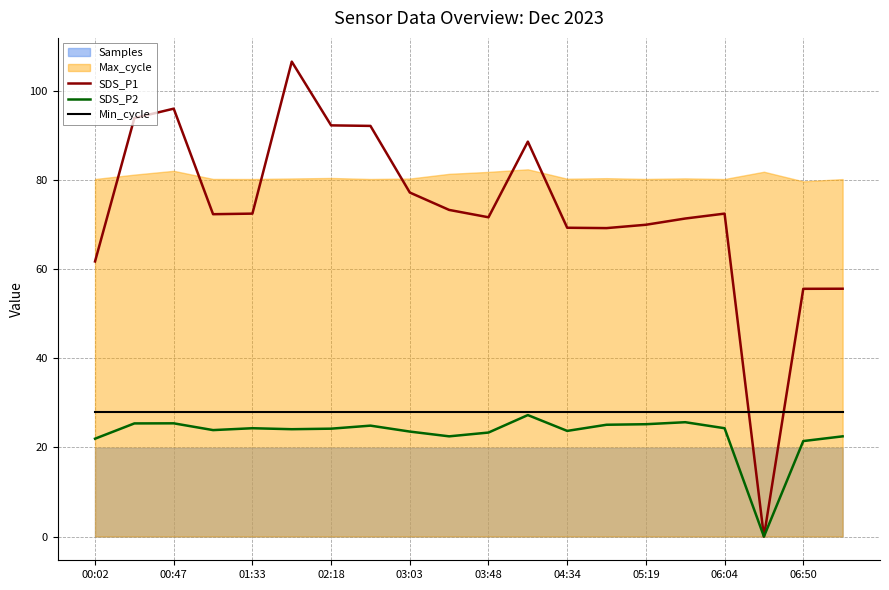

Reading right to left, what are all the values shown in this chart?

SDS_P1: 55.6	55.6	0.0	72.5	71.3	70.0	69.2	69.3	88.6	71.6	73.3	77.2	92.1	92.2	106.5	72.5	72.3	96.0	93.9	61.7
SDS_P2: 22.5	21.4	0.0	24.3	25.6	25.2	25.1	23.7	27.2	23.3	22.5	23.6	24.9	24.2	24.1	24.3	23.9	25.4	25.4	21.9
Min_cycle: 28.0	28.0	28.0	28.0	28.0	28.0	28.0	28.0	28.0	28.0	28.0	28.0	28.0	28.0	28.0	28.0	28.0	28.0	28.0	28.0